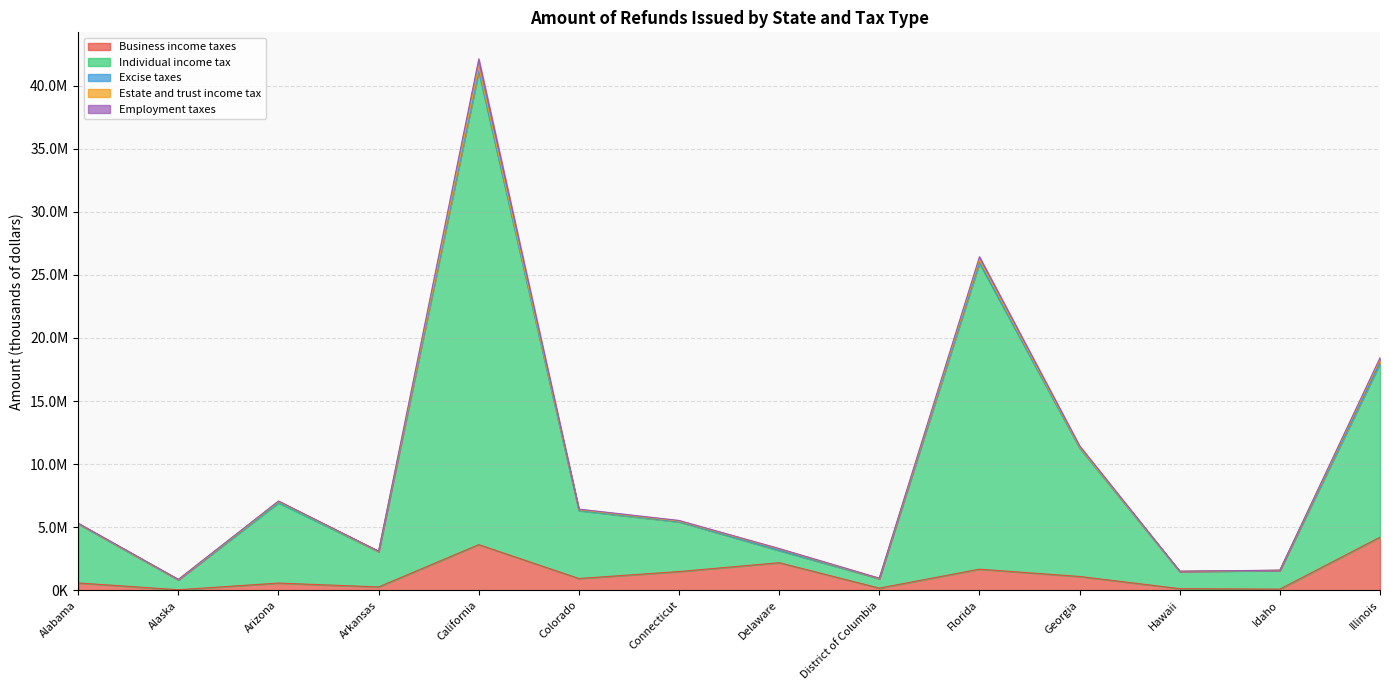

What is the total value across all series at Arkansas?

3105181